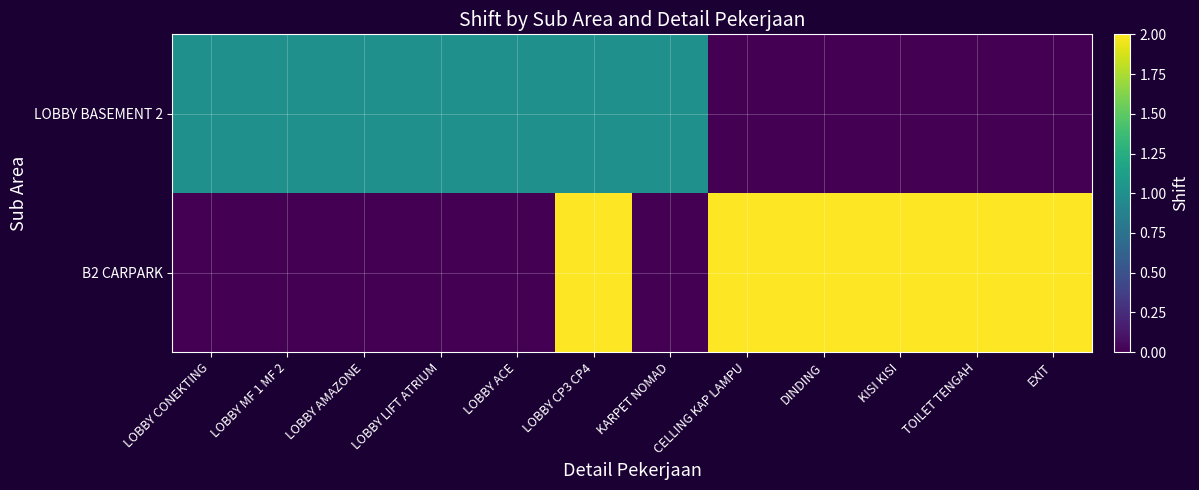

Reading left to right, extract all data points from this chart.

LOBBY BASEMENT 2: LOBBY CONEKTING=1	LOBBY MF 1 MF 2=1	LOBBY AMAZONE=1	LOBBY LIFT ATRIUM=1	LOBBY ACE=1	LOBBY CP3 CP4=1	KARPET NOMAD=1	CELLING KAP LAMPU=0	DINDING=0	KISI KISI=0	TOILET TENGAH=0	EXIT=0
B2 CARPARK: LOBBY CONEKTING=0	LOBBY MF 1 MF 2=0	LOBBY AMAZONE=0	LOBBY LIFT ATRIUM=0	LOBBY ACE=0	LOBBY CP3 CP4=2	KARPET NOMAD=0	CELLING KAP LAMPU=2	DINDING=2	KISI KISI=2	TOILET TENGAH=2	EXIT=2